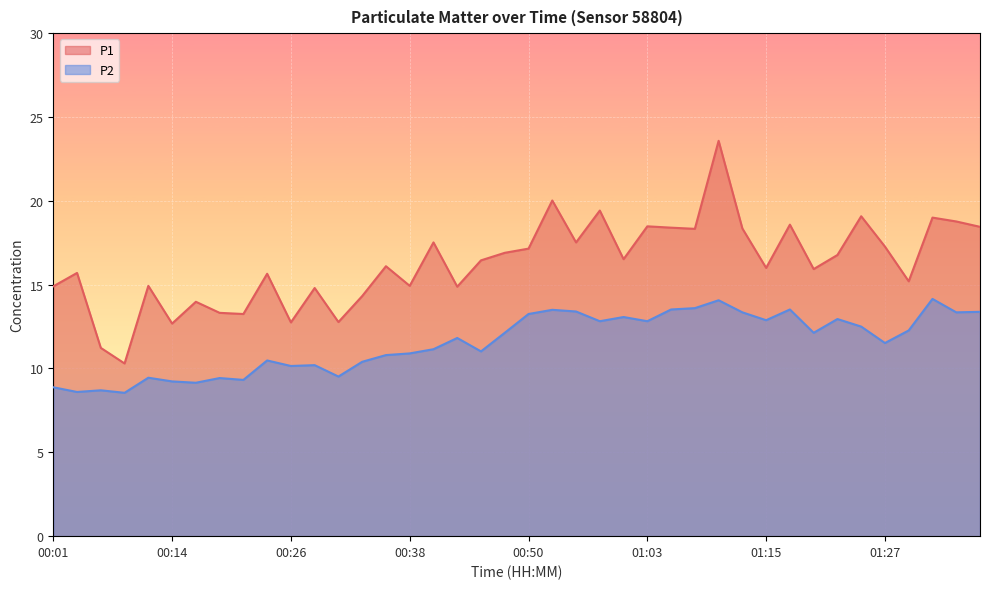

What position from the right is 00:48?

21